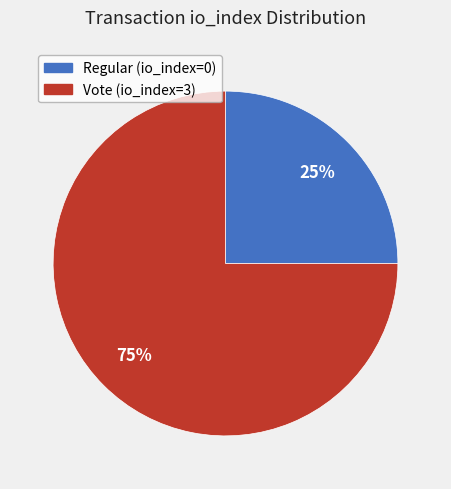

Between Regular (io_index=0) and Vote (io_index=3), which is larger?

Vote (io_index=3)